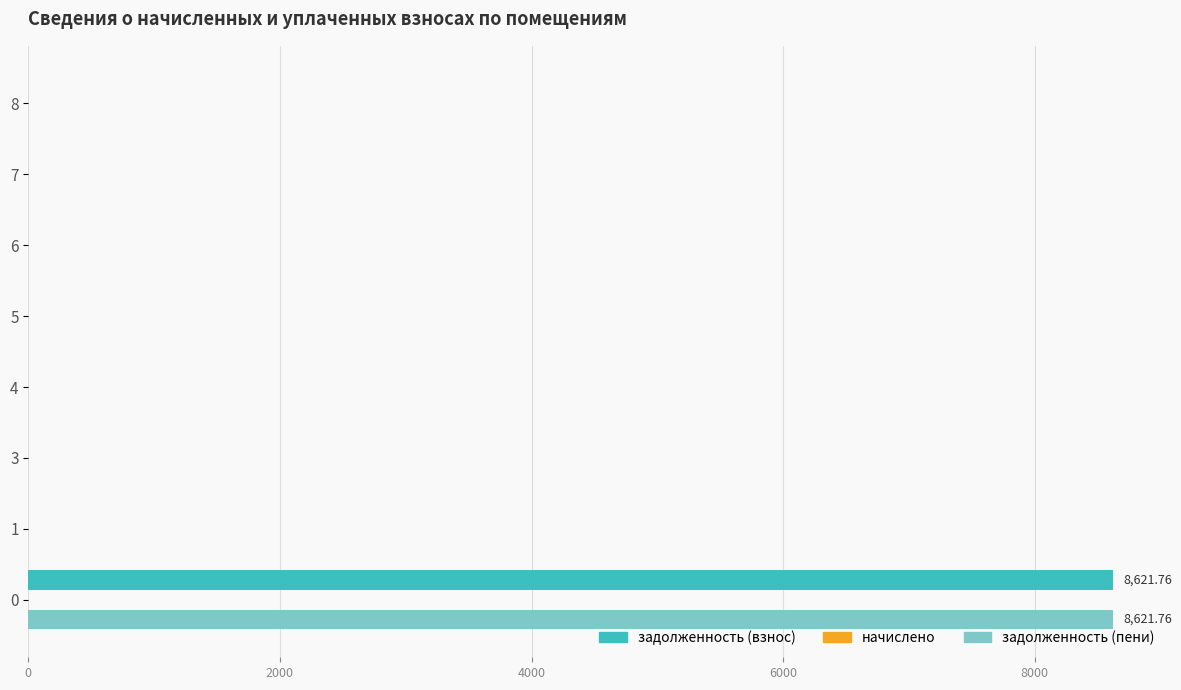

What is the sum of all задолженность (пени) values?

8621.8